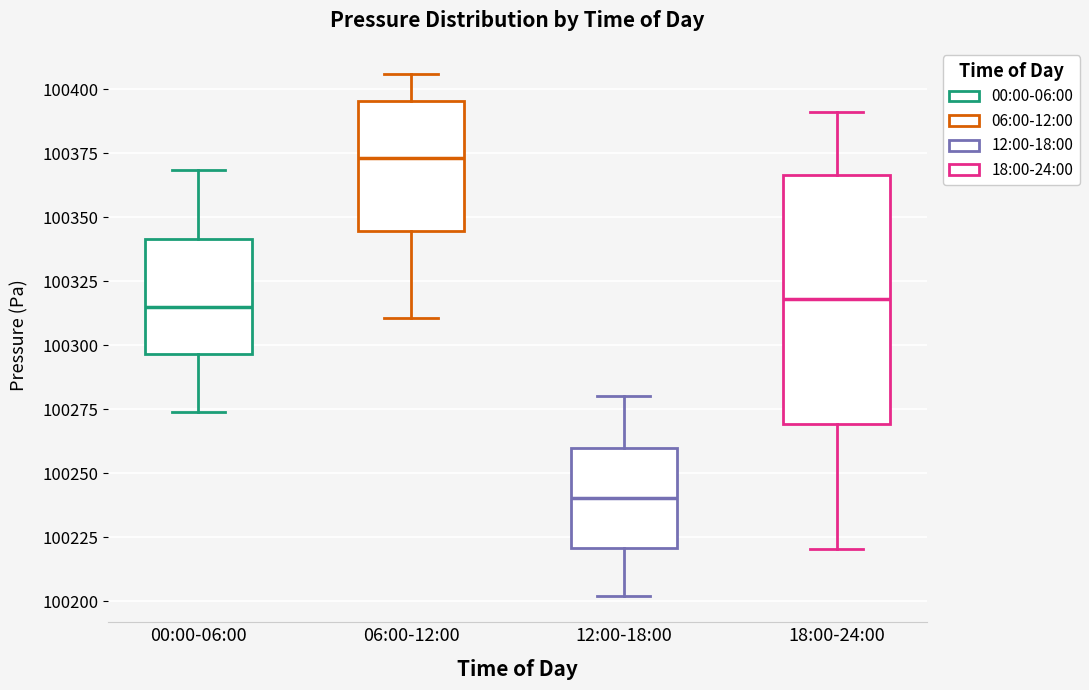

Where does the median line of the box for 00:00-06:00 sit on the y-axis? The values are not printed on the chart, so give them approximately, as read against the axis.

100315